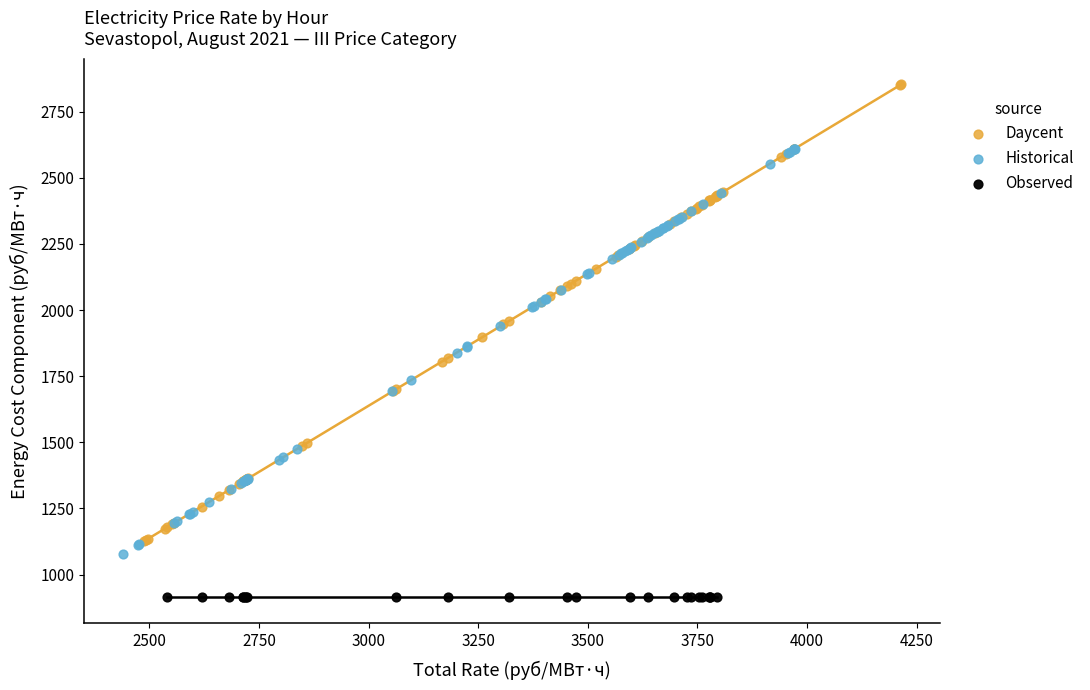

Which series contains the highest Y value?

Daycent